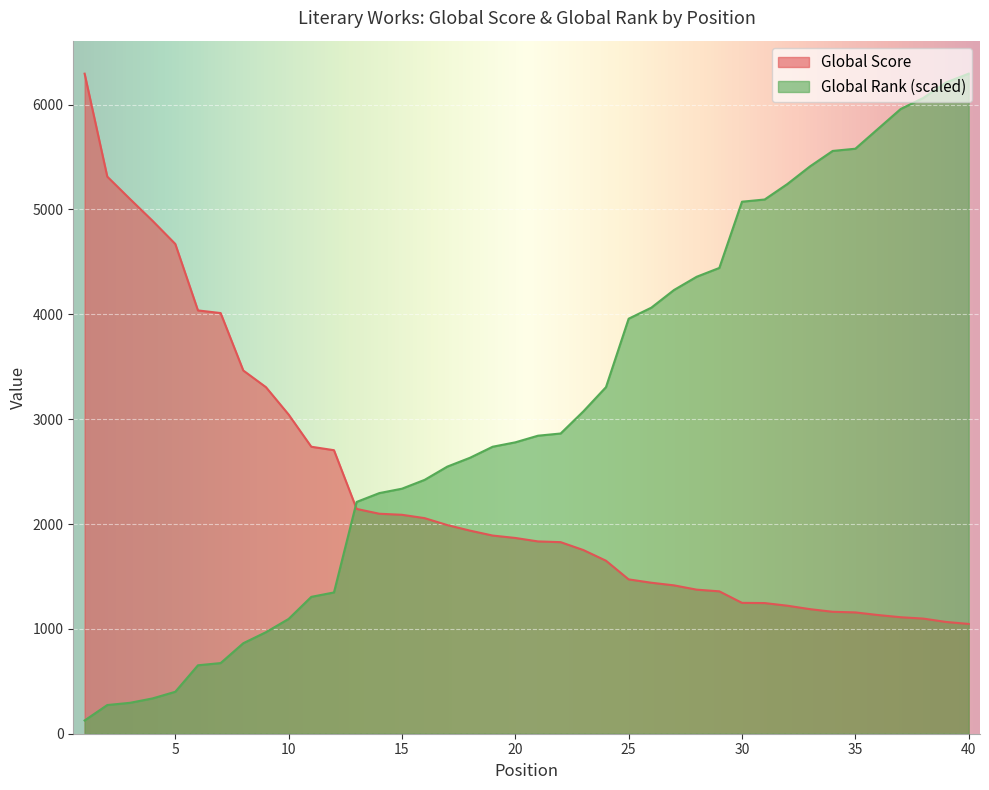

Count the number of data series in this chart.

2